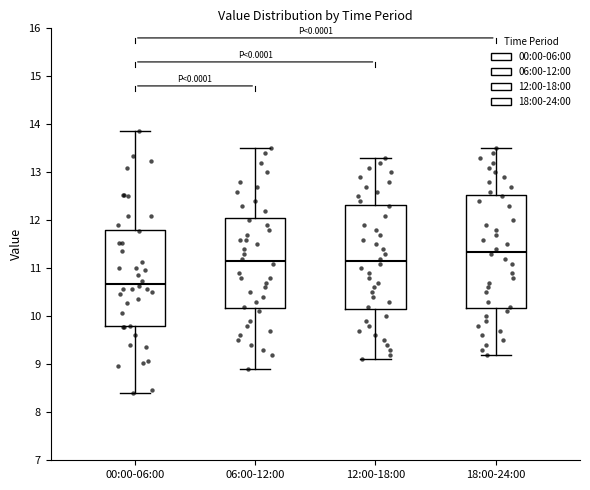

Where does the lower whisker of the box for 00:00-06:00 end on the y-axis? The values are not printed on the chart, so give them approximately, as read against the axis.

8.4